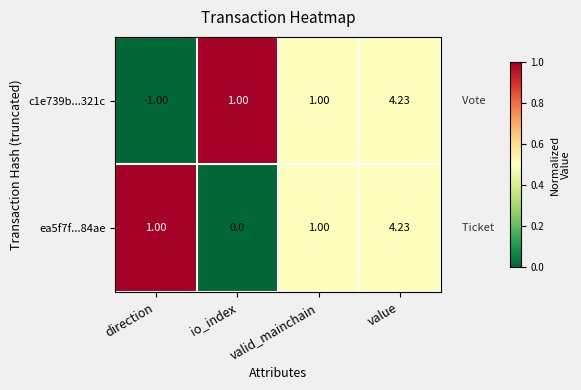

At which category does the chart reach its minimum across all series?

direction